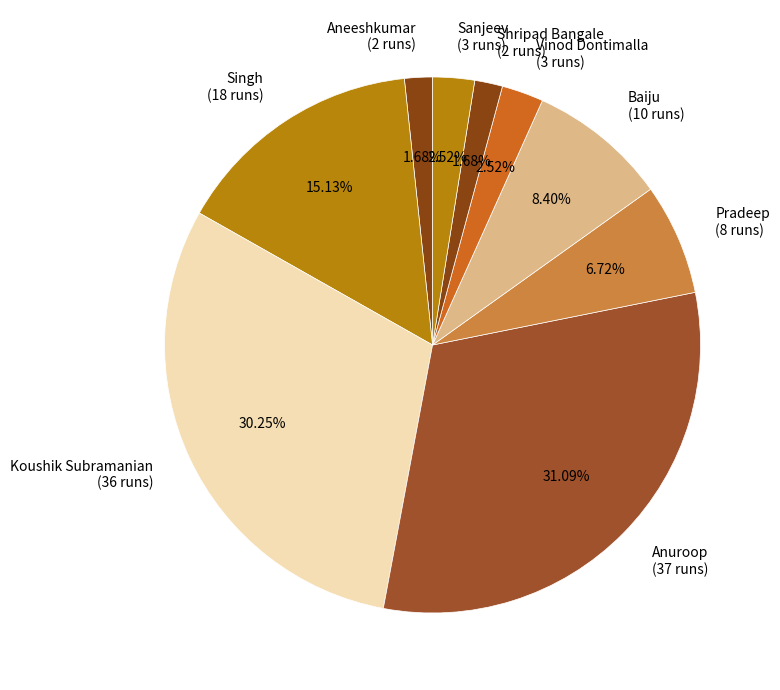

How many slices are in this pie chart?

9